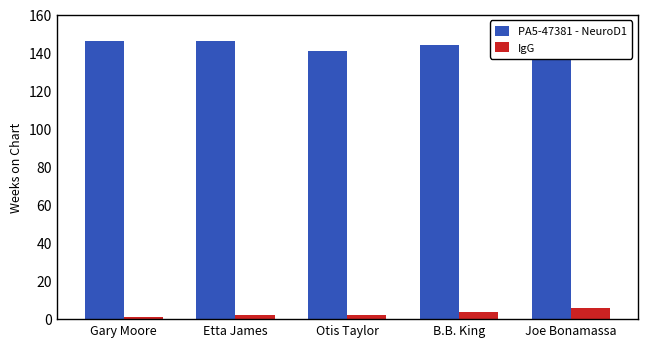

What are all the series names shown in the legend?

PA5-47381 - NeuroD1, IgG